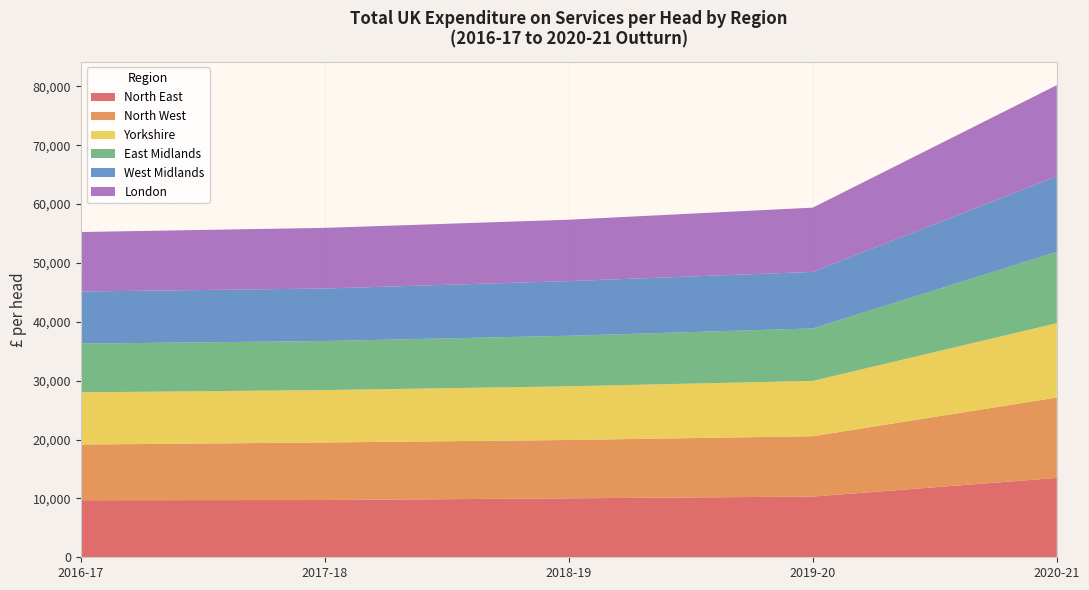

What is the highest value of the North East series?

13480